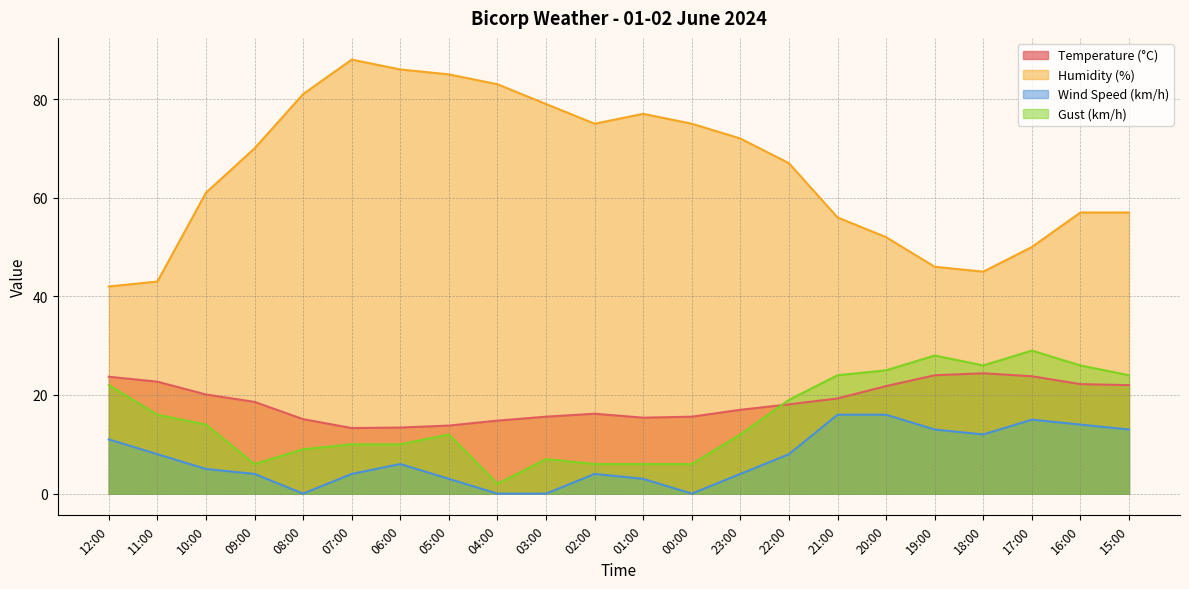

What are all the series names shown in the legend?

Temperature (°C), Humidity (%), Wind Speed (km/h), Gust (km/h)